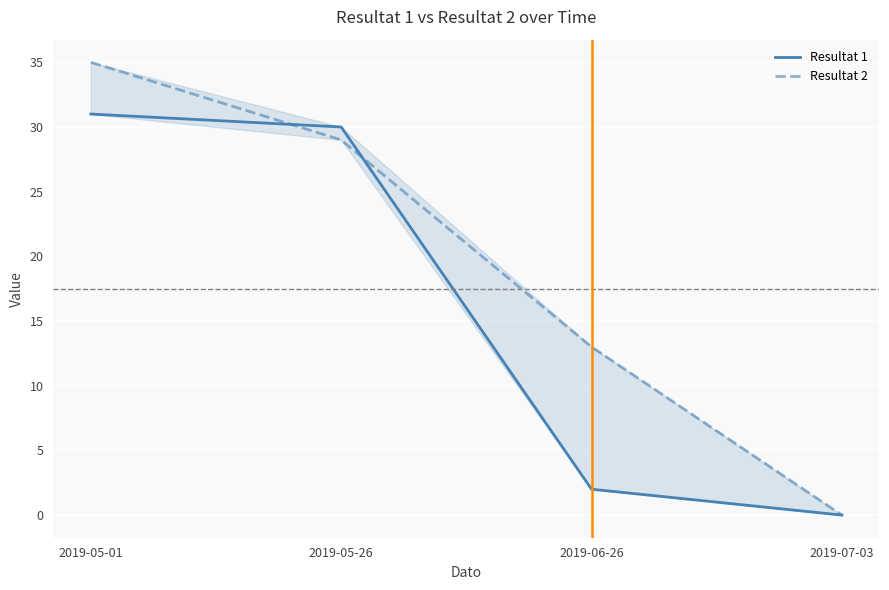

Read the Resultat 2 value at 2019-05-26, to the nearest 5.

30